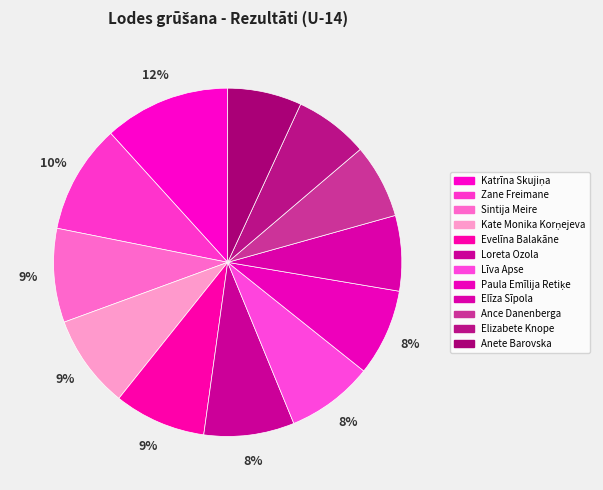

Is Elizabete Knope the majority of the pie?

No